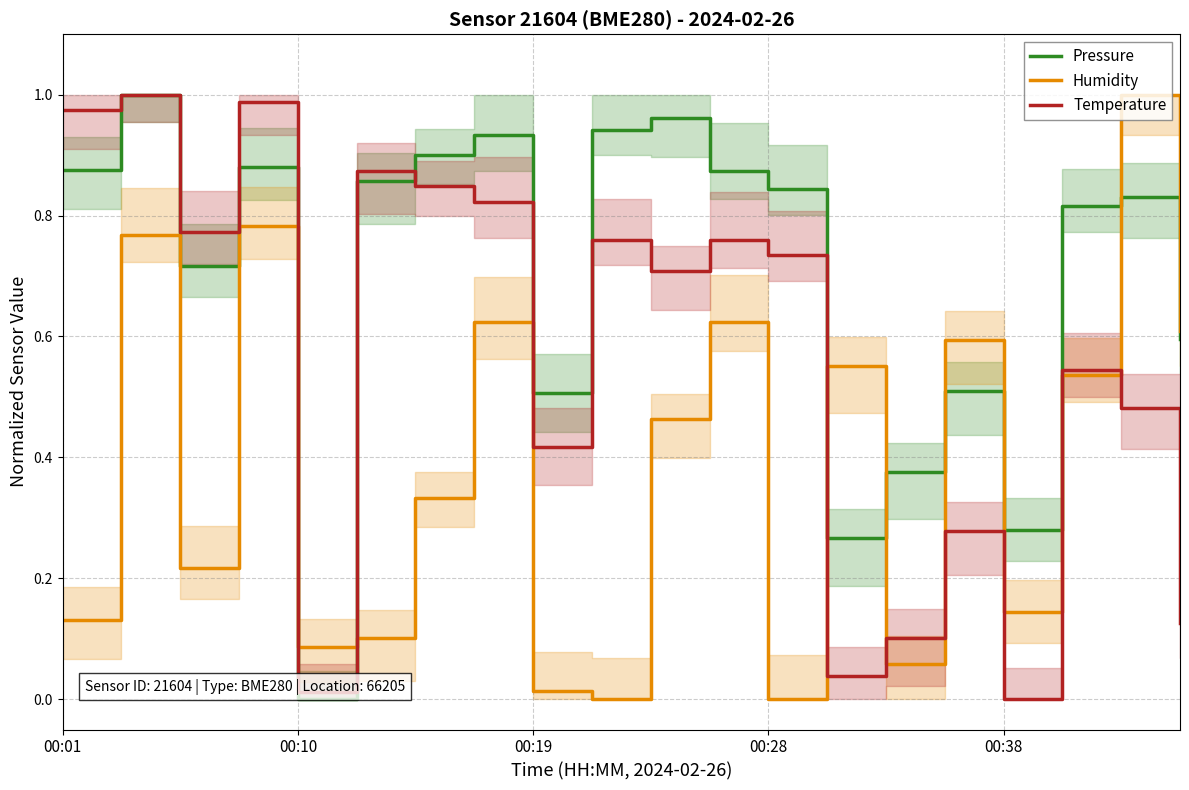

True or false: Humidity and Pressure intersect in this chart.

True